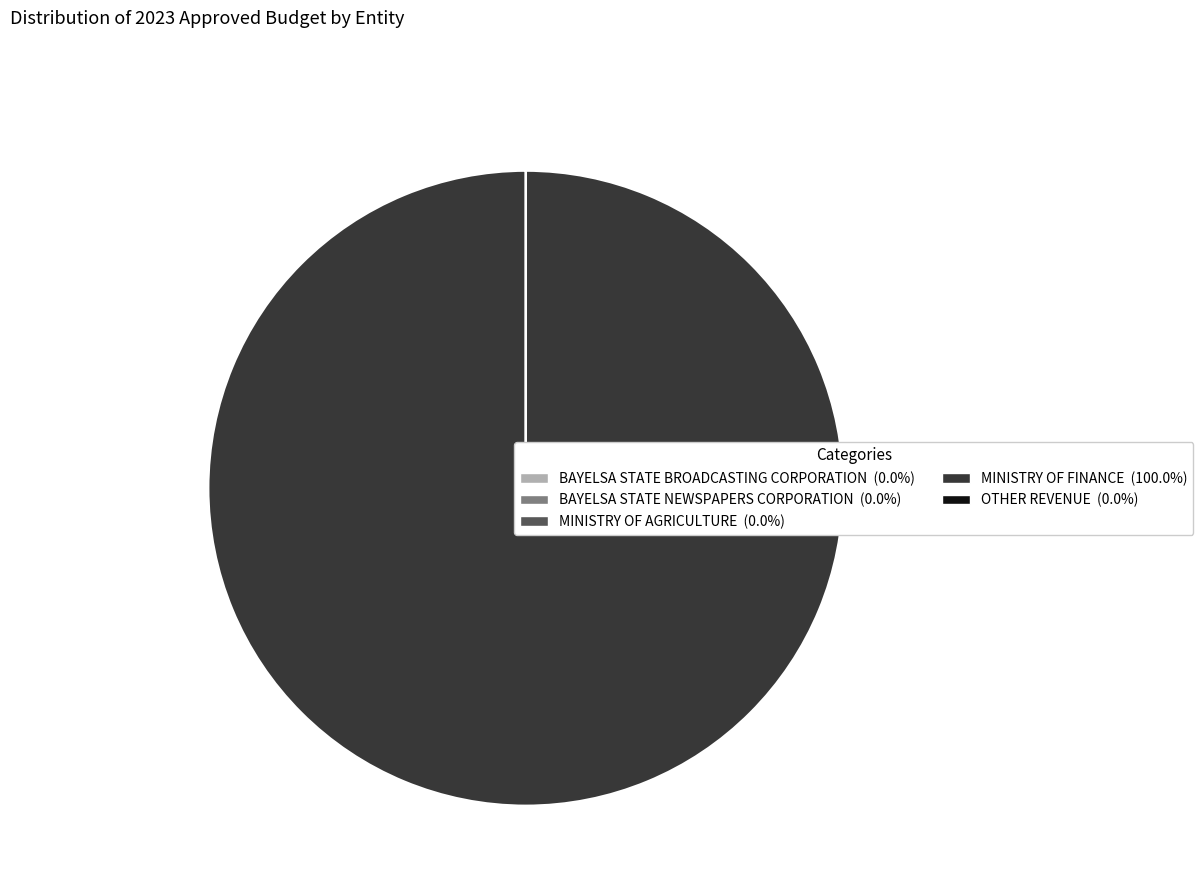

Is there a majority slice in this chart?

Yes